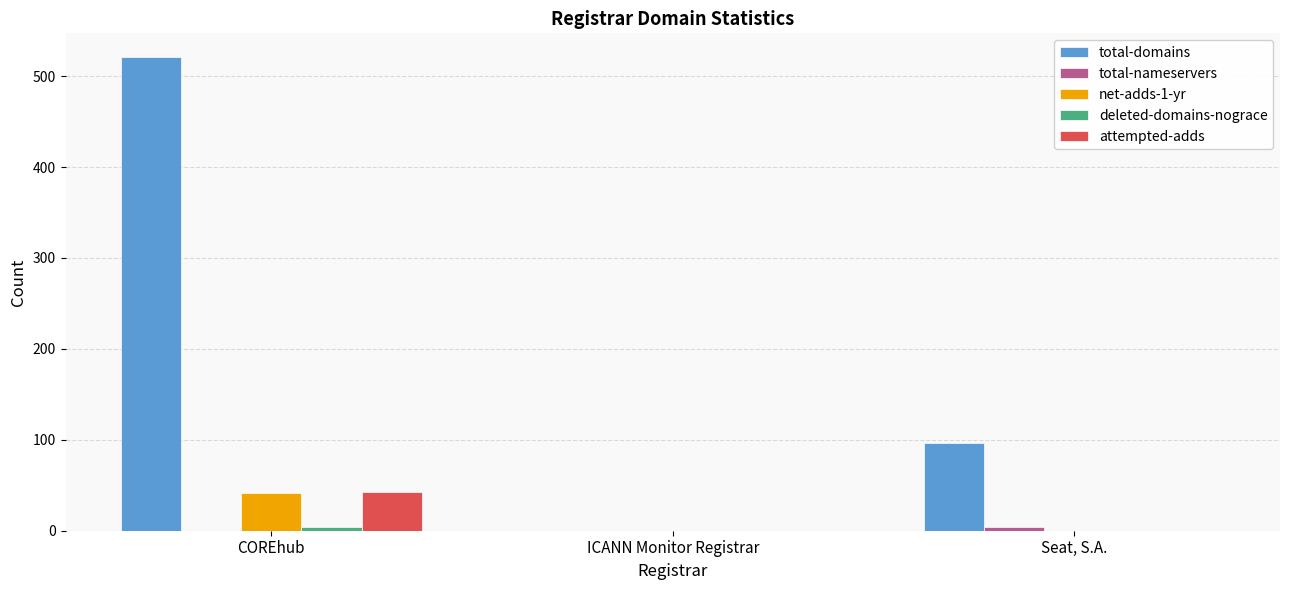

What is the maximum value shown in the chart?

521